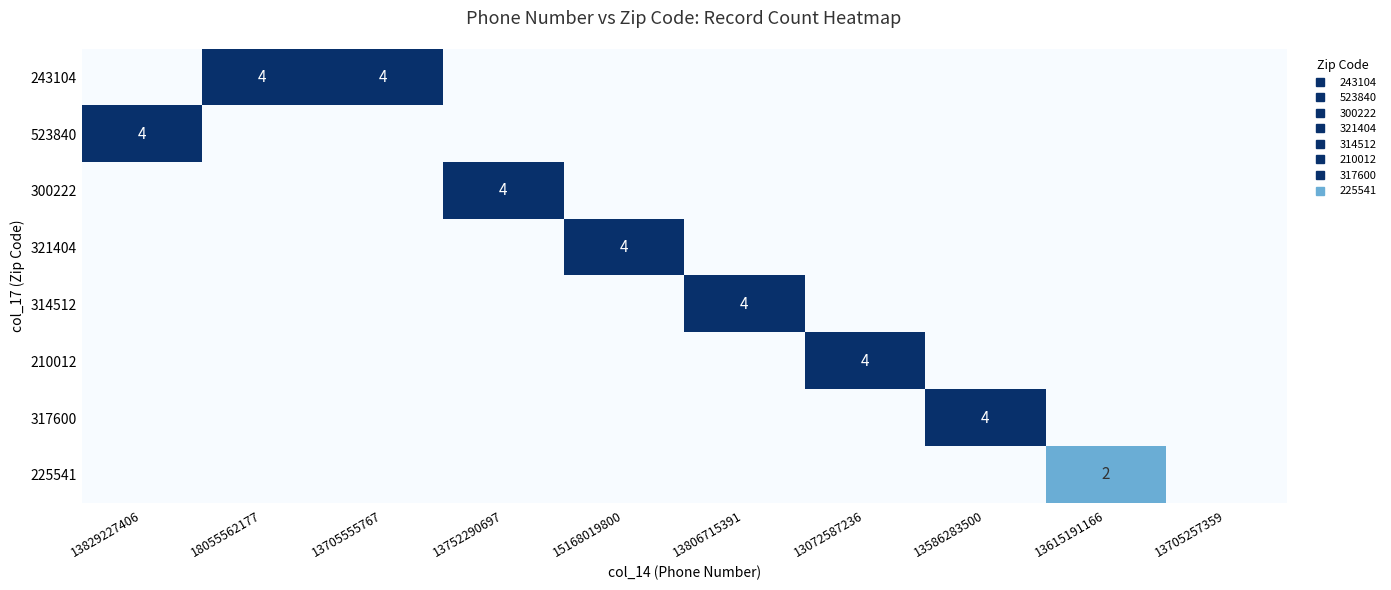

Rank the categories by 210012 value from lowest to highest.

13829227406, 18055562177, 13705555767, 13752290697, 15168019800, 13806715391, 13586283500, 13615191166, 13705257359, 13072587236